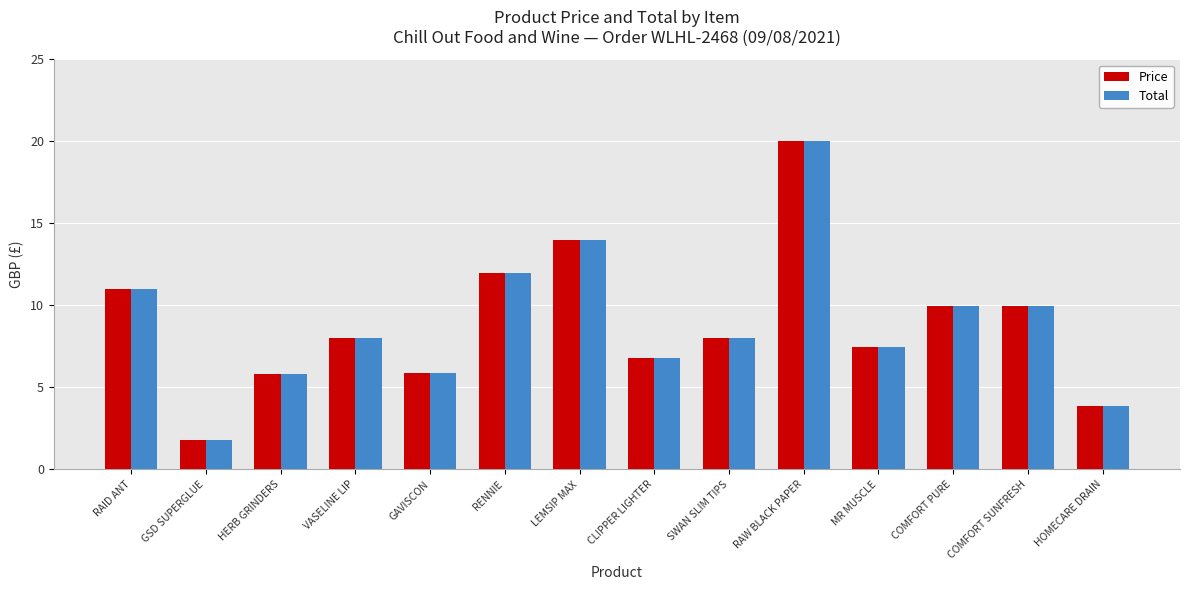

What are all the series names shown in the legend?

Price, Total